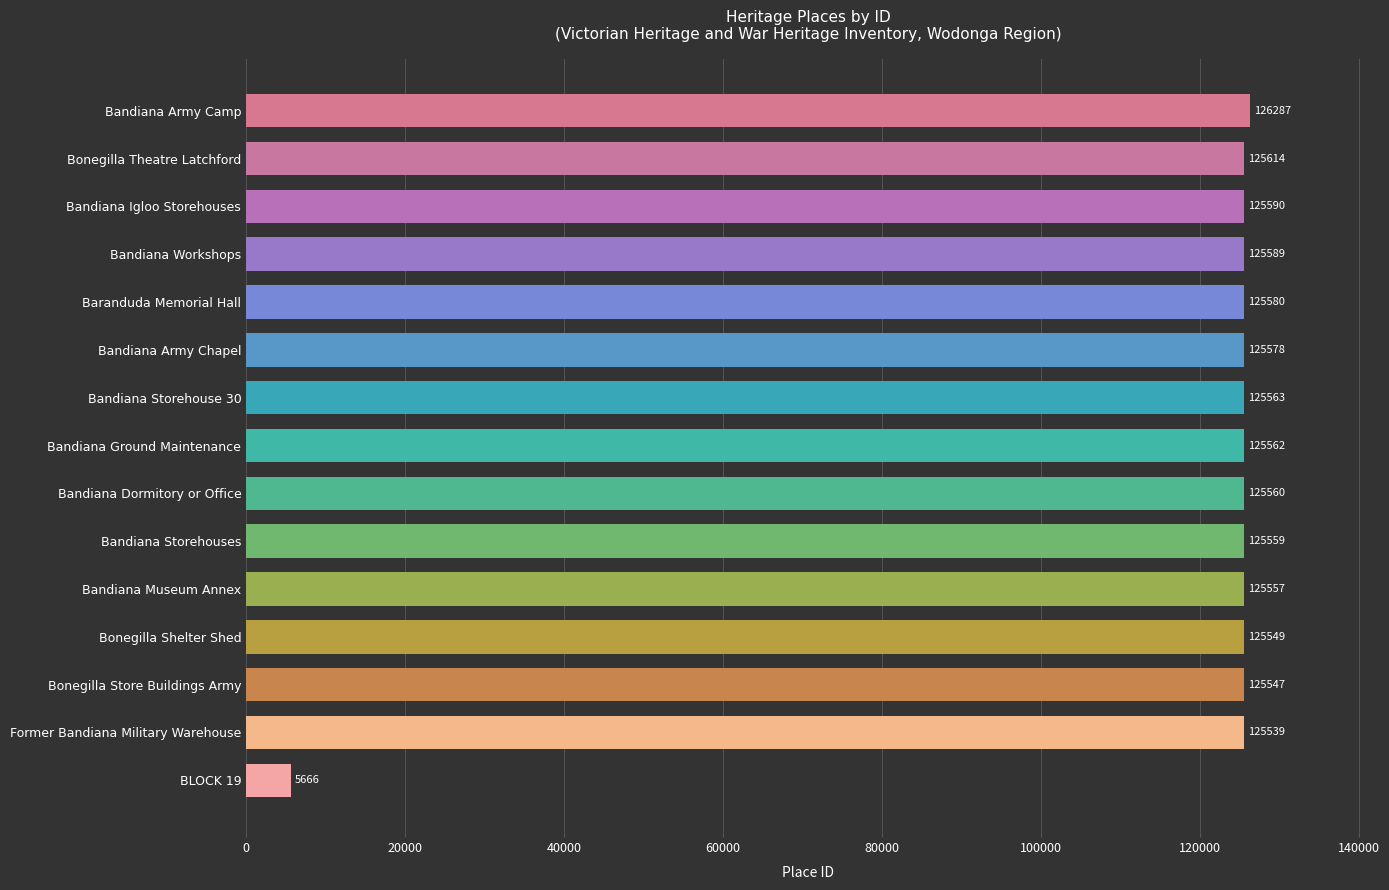

List the labels in order of value, largest first.

Bandiana Army Camp, Bonegilla Theatre Latchford, Bandiana Igloo Storehouses, Bandiana Workshops, Baranduda Memorial Hall, Bandiana Army Chapel, Bandiana Storehouse 30, Bandiana Ground Maintenance, Bandiana Dormitory or Office, Bandiana Storehouses, Bandiana Museum Annex, Bonegilla Shelter Shed, Bonegilla Store Buildings Army, Former Bandiana Military Warehouse, BLOCK 19